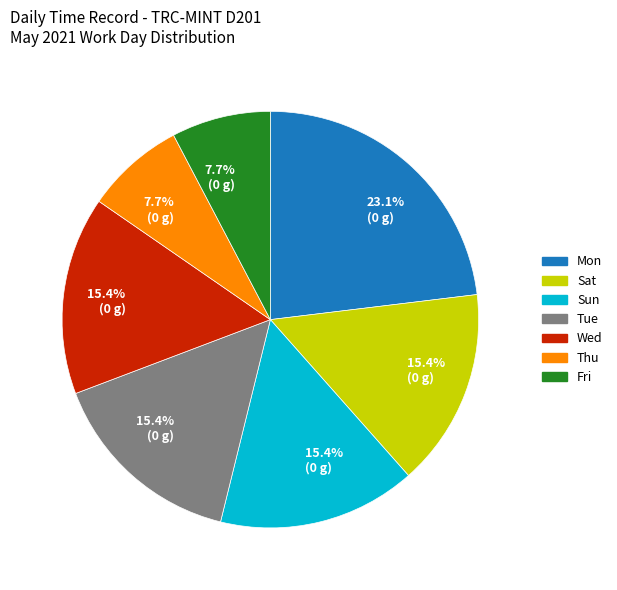

Is there any slice that represents more than half of the pie?

No